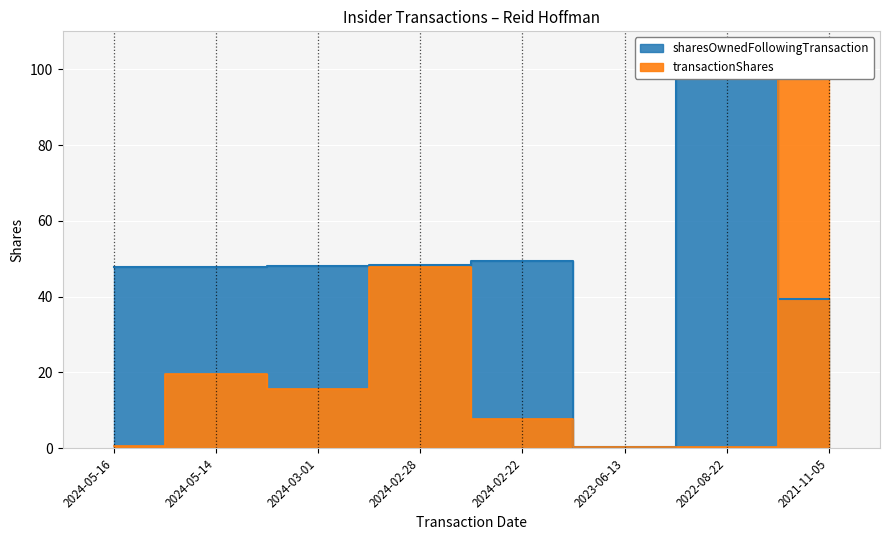

How many data points does each series have?

8